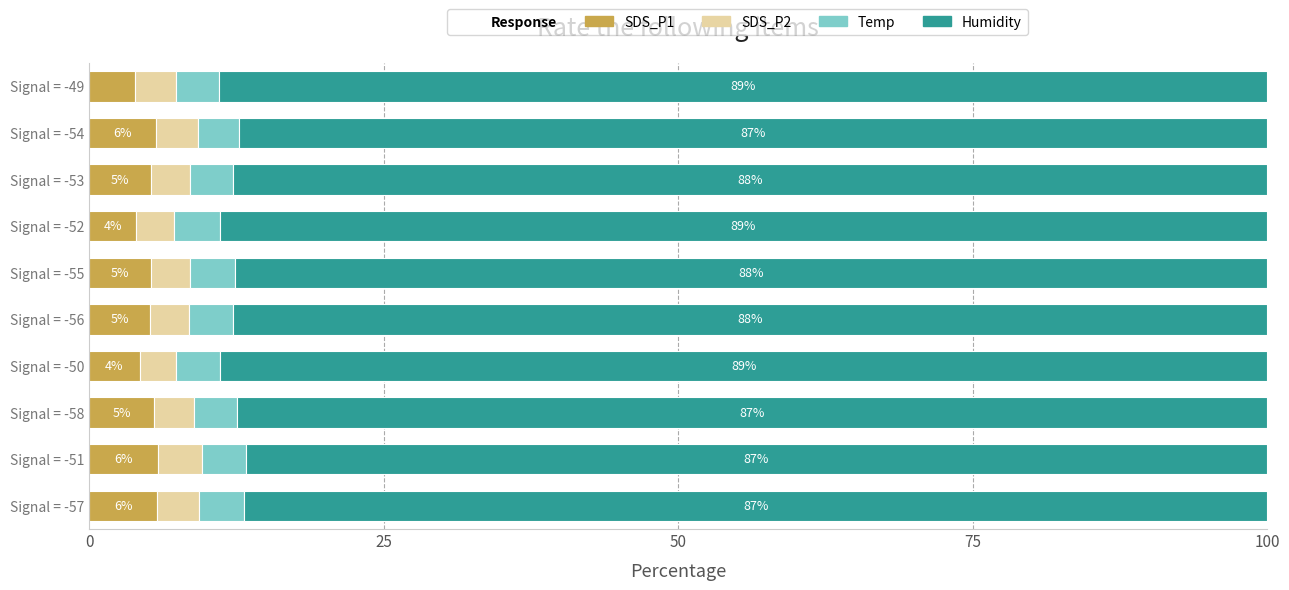

What is the maximum value for SDS_P1?

5.8